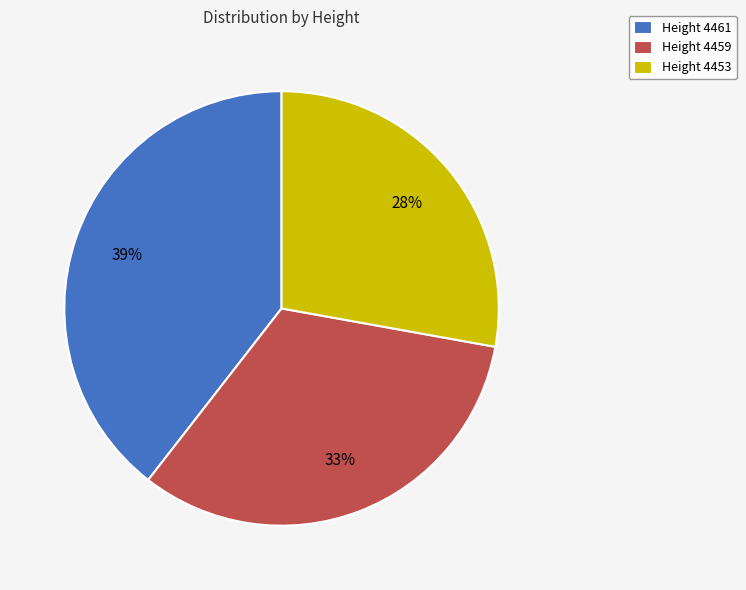

To the nearest percent, what portion does Height 4461 represent?

39%